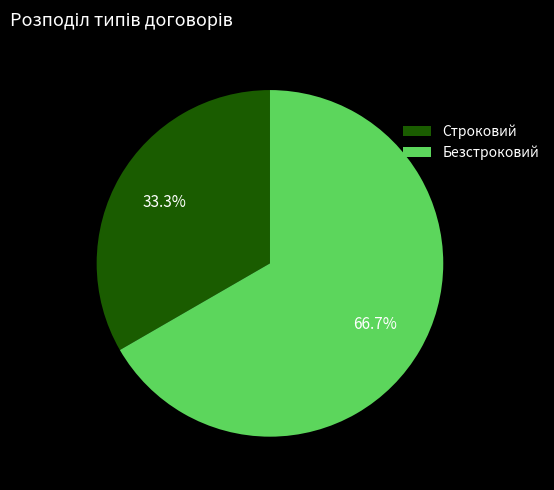

To the nearest percent, what portion does Безстроковий represent?

67%